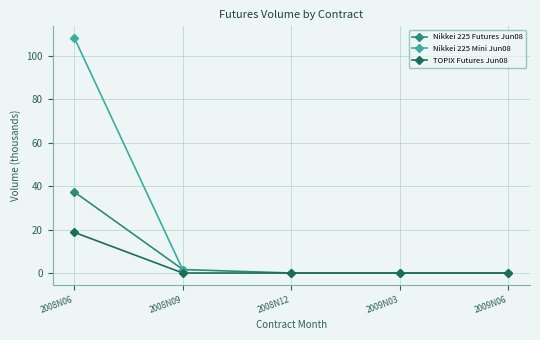

True or false: Nikkei 225 Futures Jun08 and TOPIX Futures Jun08 cross at least once.

False